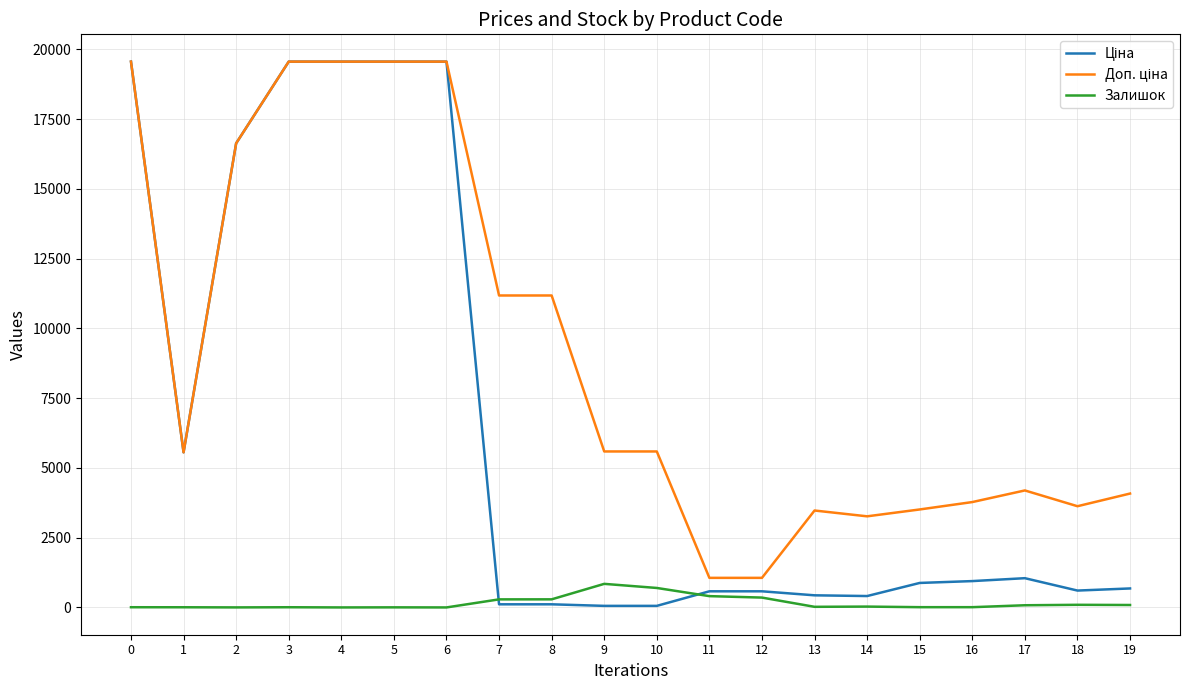

What is the maximum value for Залишок?

845.0